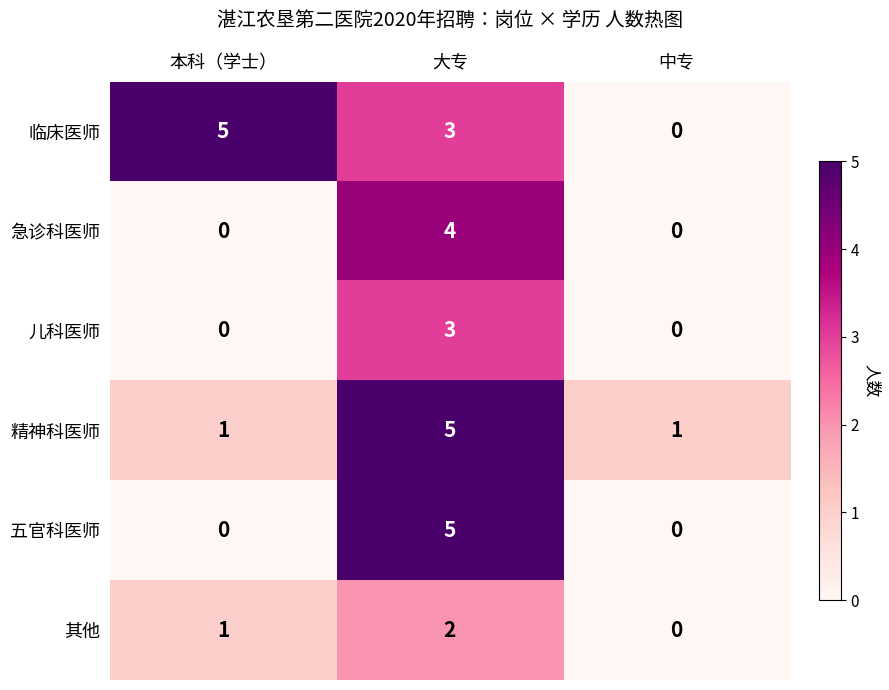

What is the difference between the maximum and second lowest values in the 儿科医师 series?

3